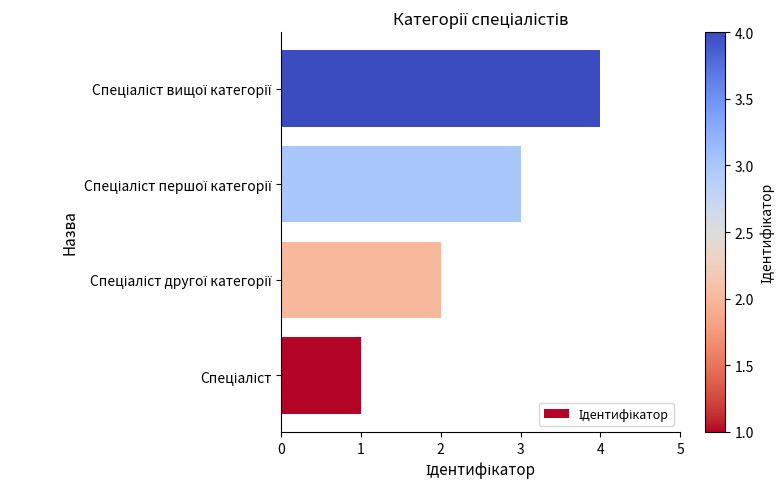

What is the smallest value displayed?

1